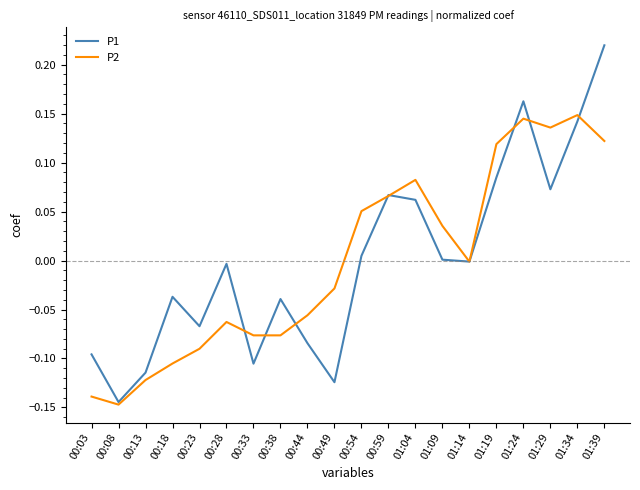

At which category does P2 reach its first local valley?

00:08